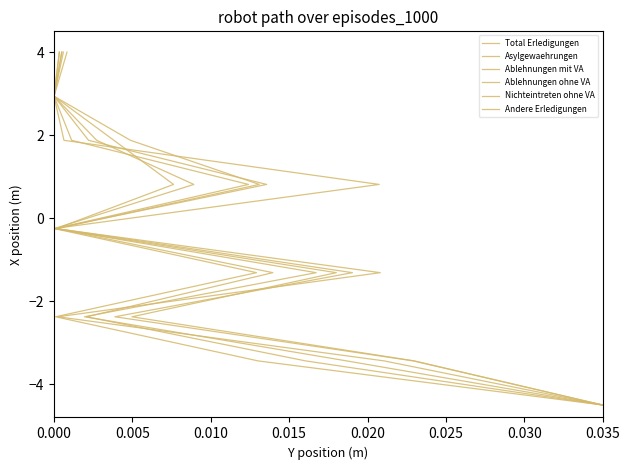

What is the difference between the second highest and minimum values in the Ablehnungen mit VA series?

7.4